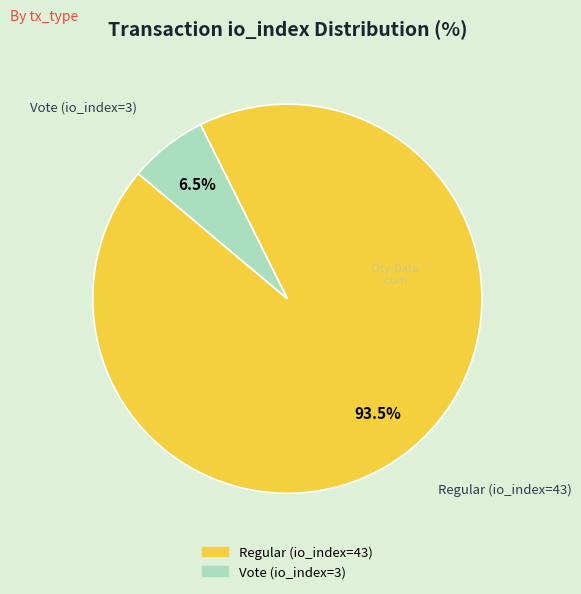

True or false: Regular (io_index=43) accounts for 99% of the total.

False